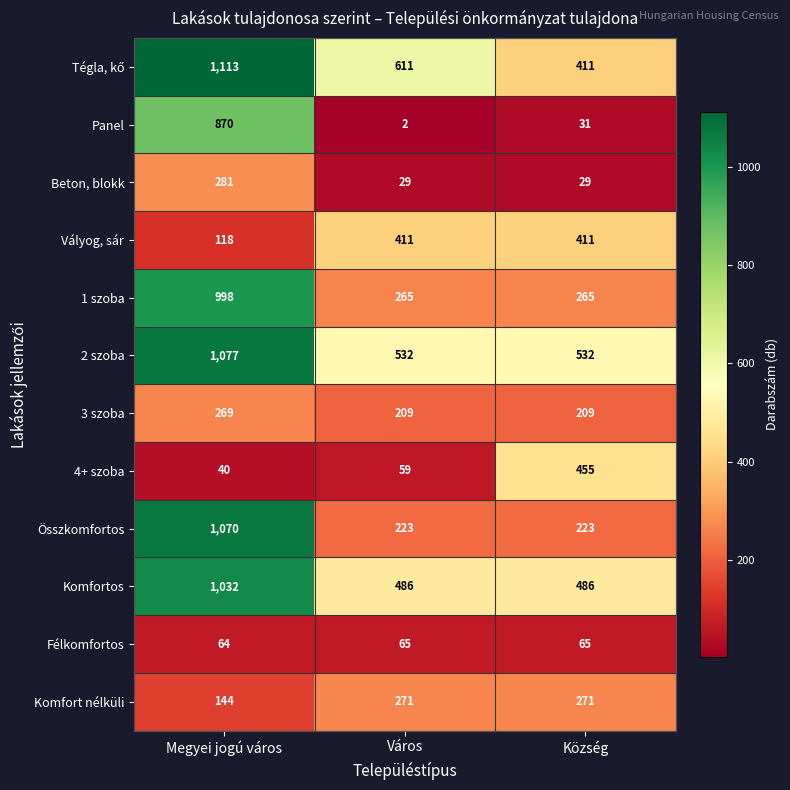

Count the number of categories in the chart.

3